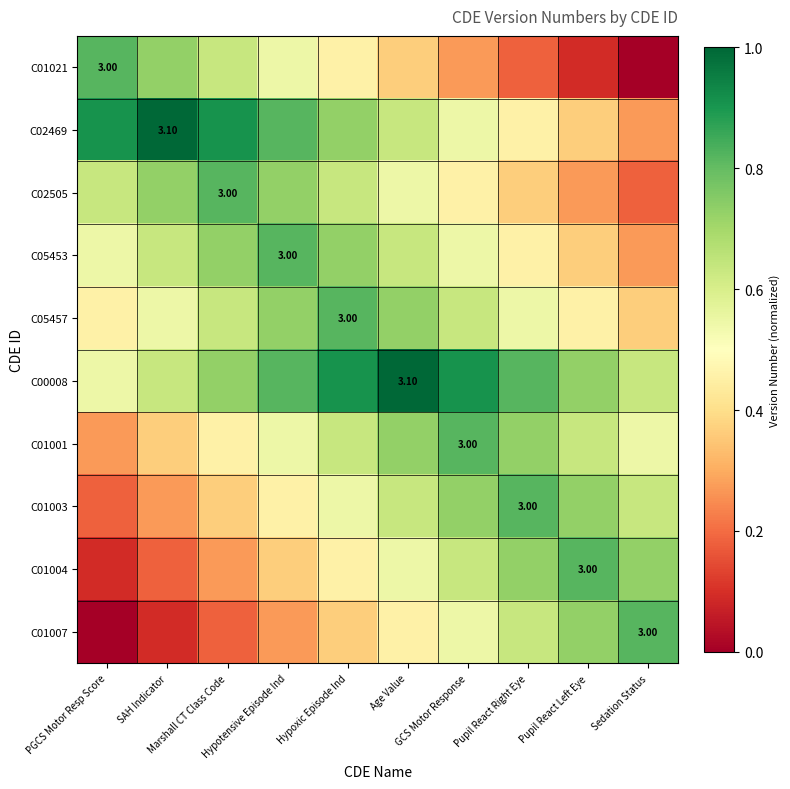

At which label does C05457 reach its peak?

Hypoxic Episode Ind